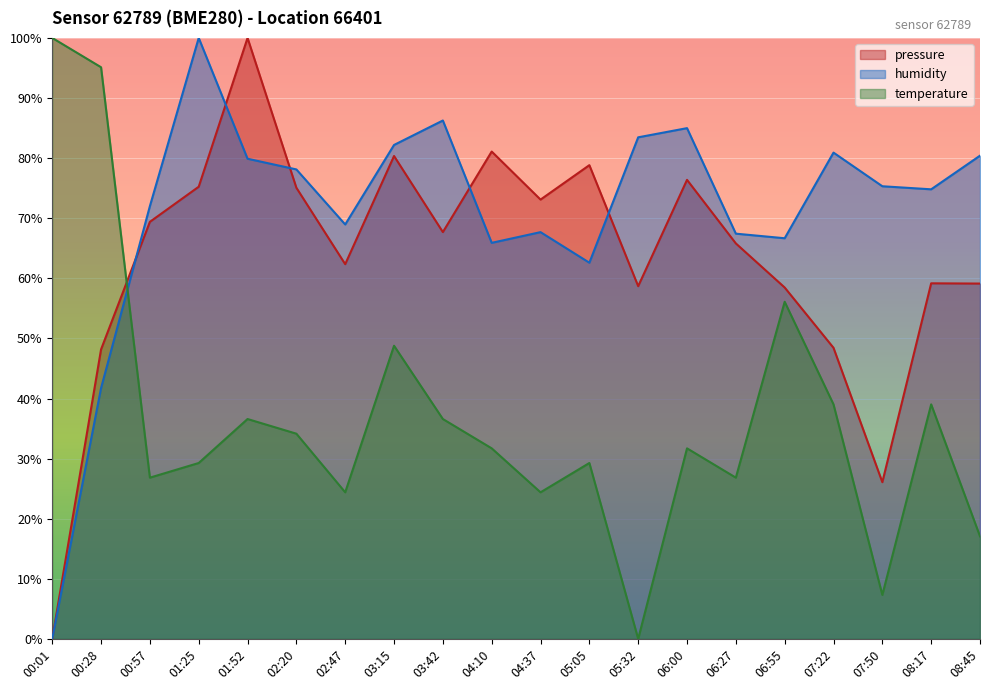

Reading left to right, what are all the values shown in this chart?

pressure: 0.0	48.2	69.4	75.2	100.0	75.1	62.4	80.4	67.7	81.1	73.1	78.8	58.7	76.4	65.8	58.5	48.4	26.1	59.2	59.1
humidity: 0.0	41.7	72.0	100.0	79.9	78.1	69.0	82.2	86.3	65.9	67.7	62.6	83.5	85.0	67.4	66.7	80.9	75.3	74.8	80.4
temperature: 100.0	95.1	26.8	29.3	36.6	34.1	24.4	48.8	36.6	31.7	24.4	29.3	0.0	31.7	26.8	56.1	39.0	7.3	39.0	17.1